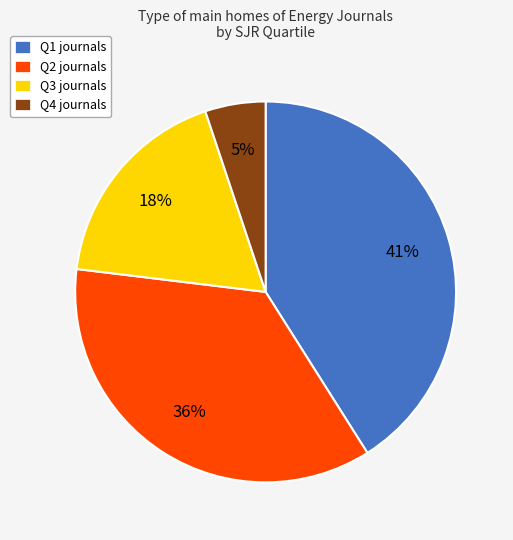

True or false: Q2 accounts for 28% of the total.

False